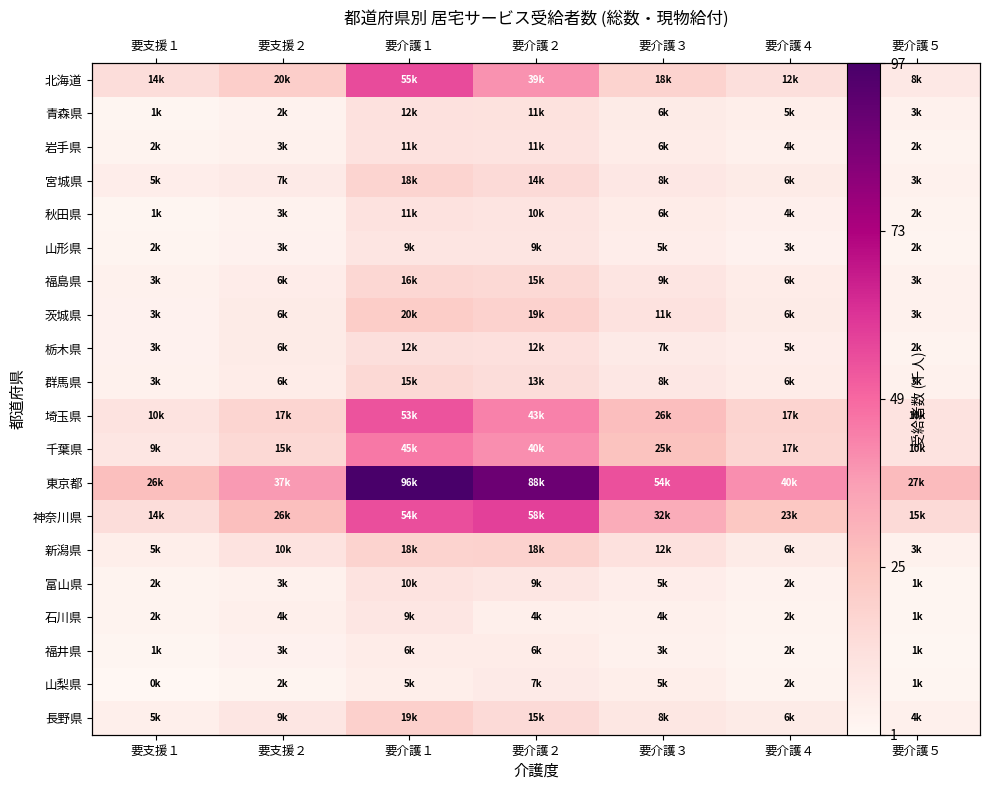

What is the spread (max minus min) of values at 要介護５?

26.8